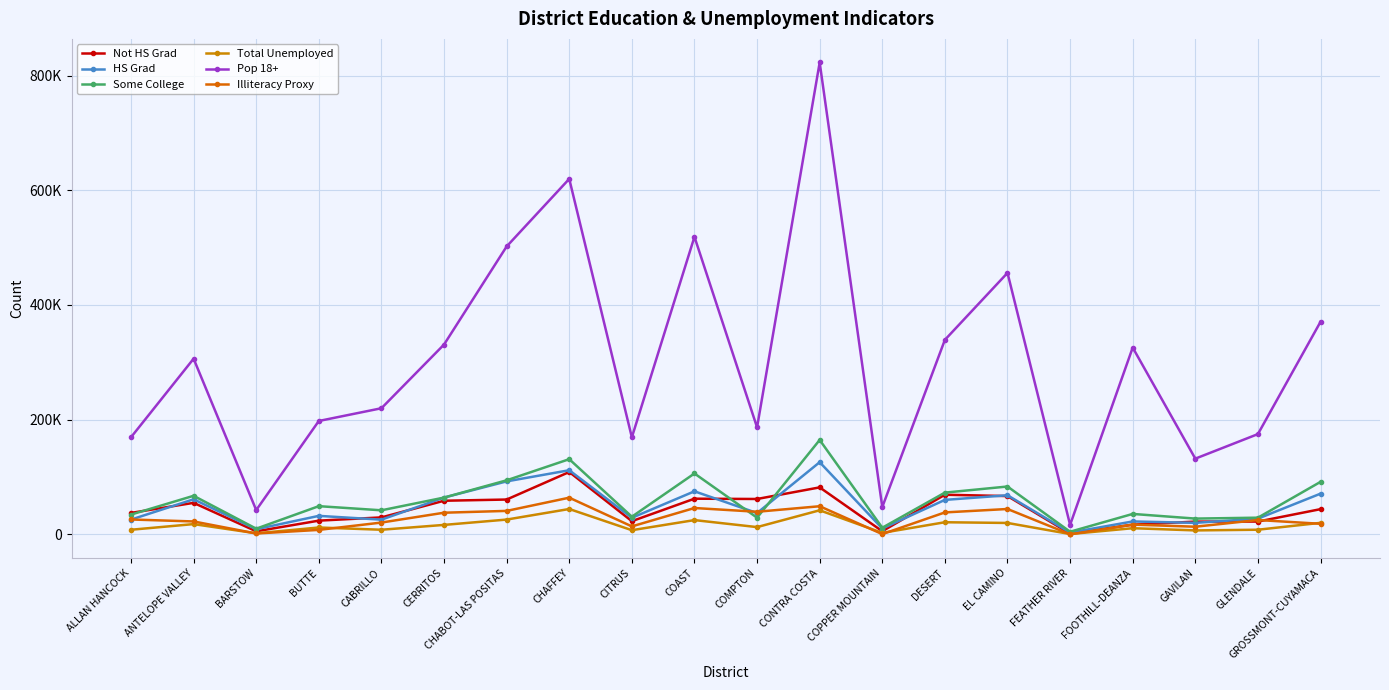

What position from the left is GAVILAN?

18